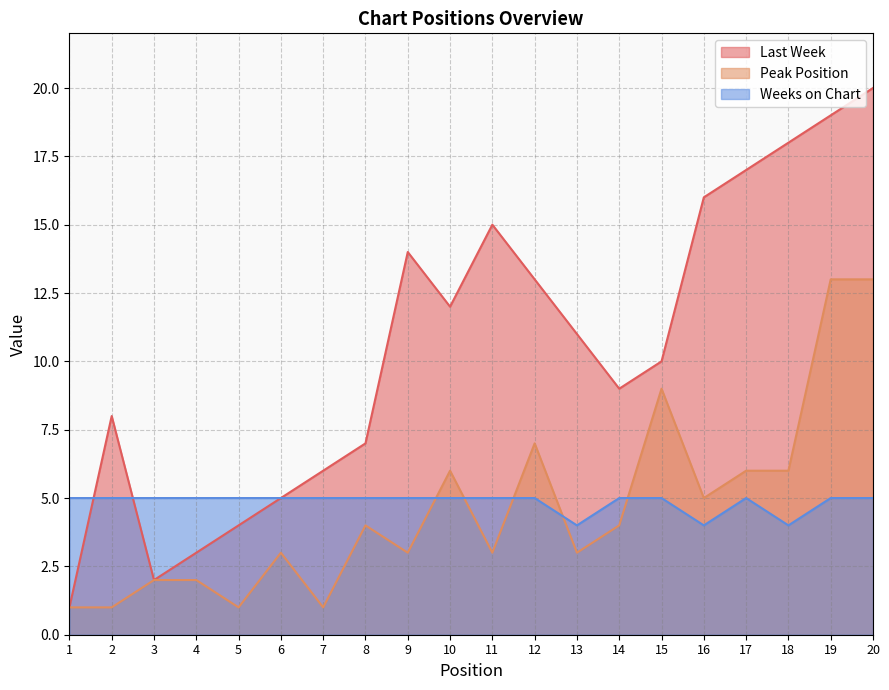

What is the total value across all series at 4?

10